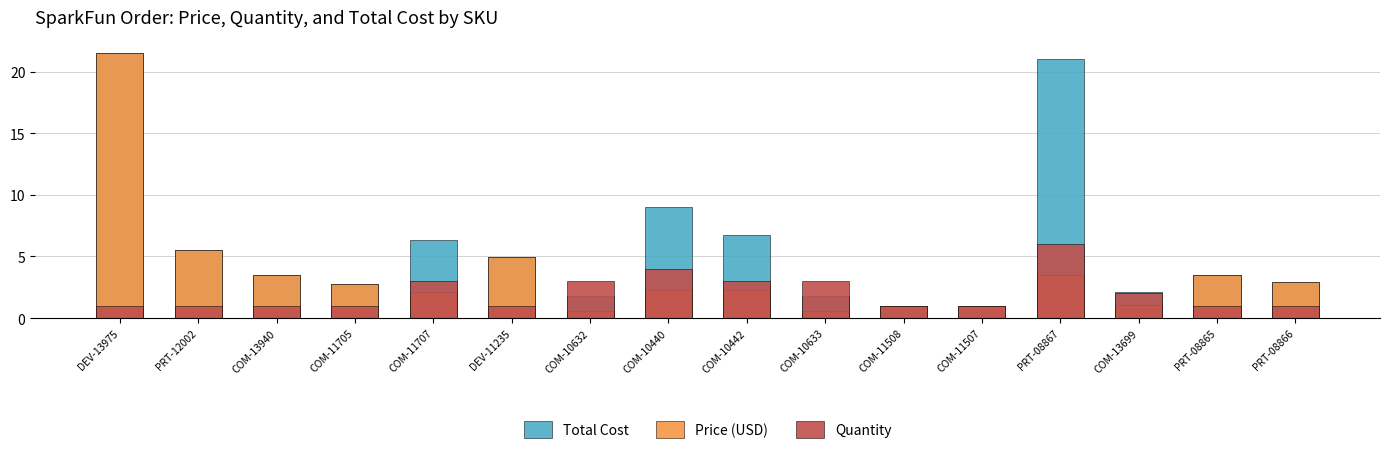

What position from the right is COM-11508?

6